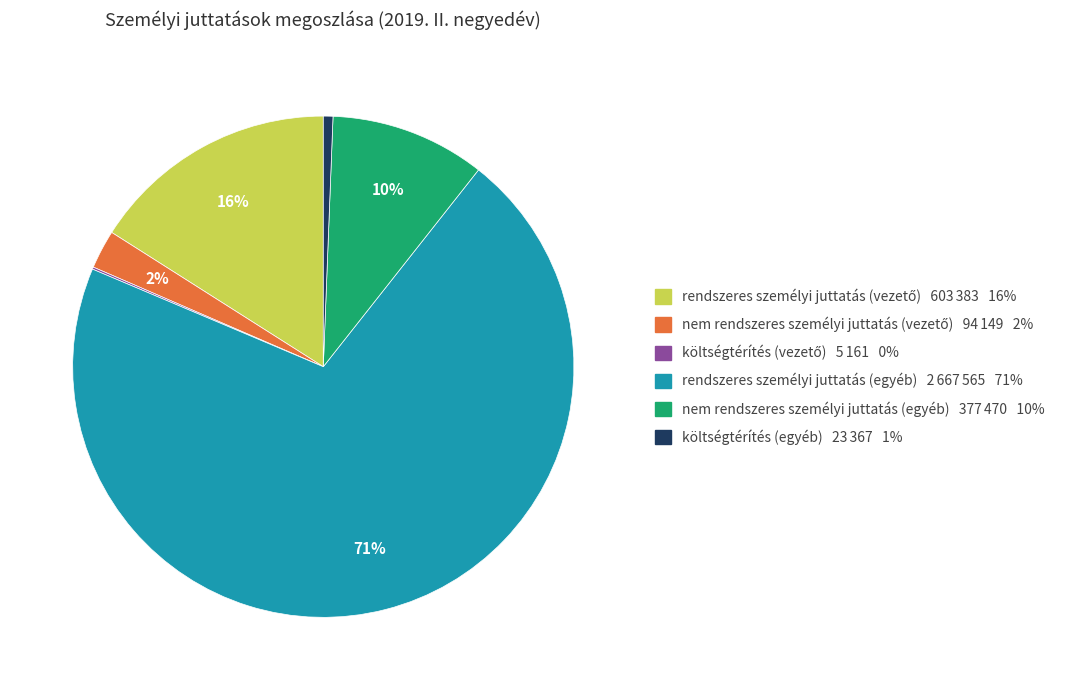

To the nearest percent, what percentage of the pie is rendszeres személyi juttatás (egyéb) 2 667 565 71%?

71%